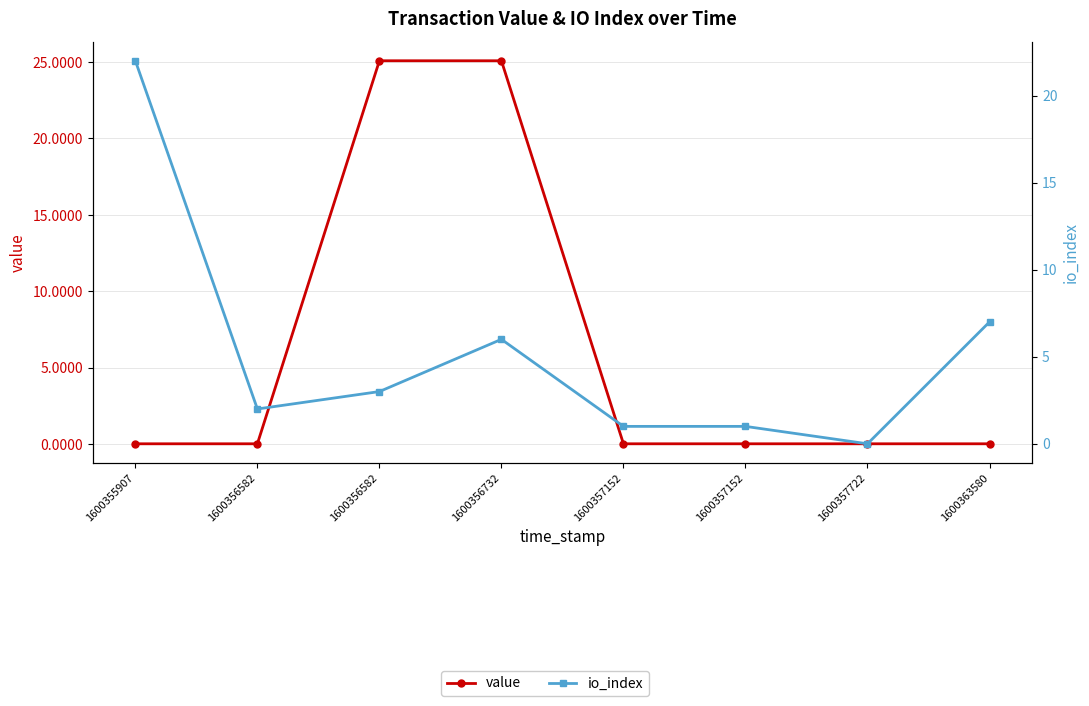

Which series ends up on top after the final intersection of value and io_index?

io_index